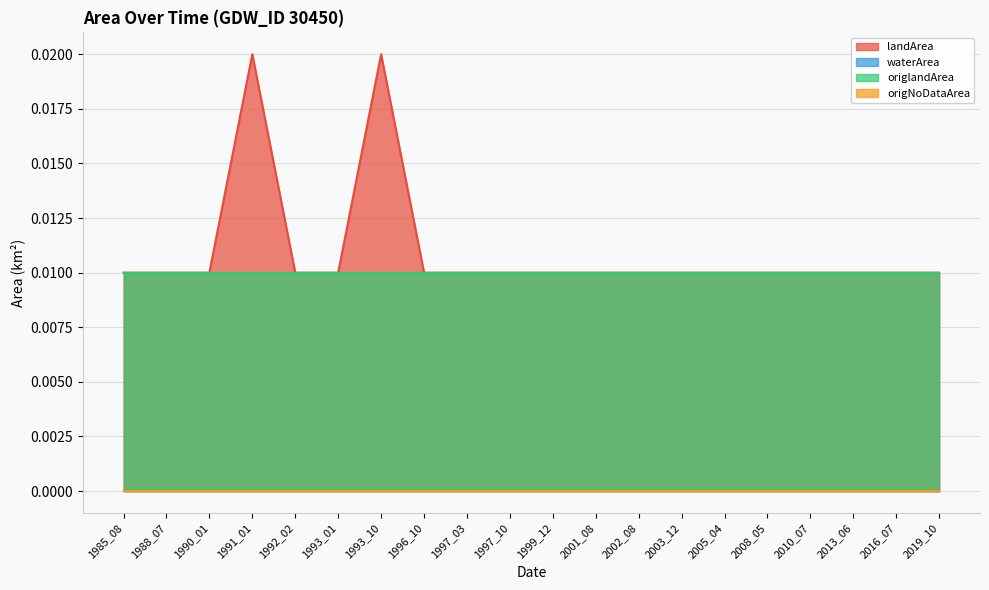

The origNoDataArea series shows 0.0 at 1992_02. True or false?

True